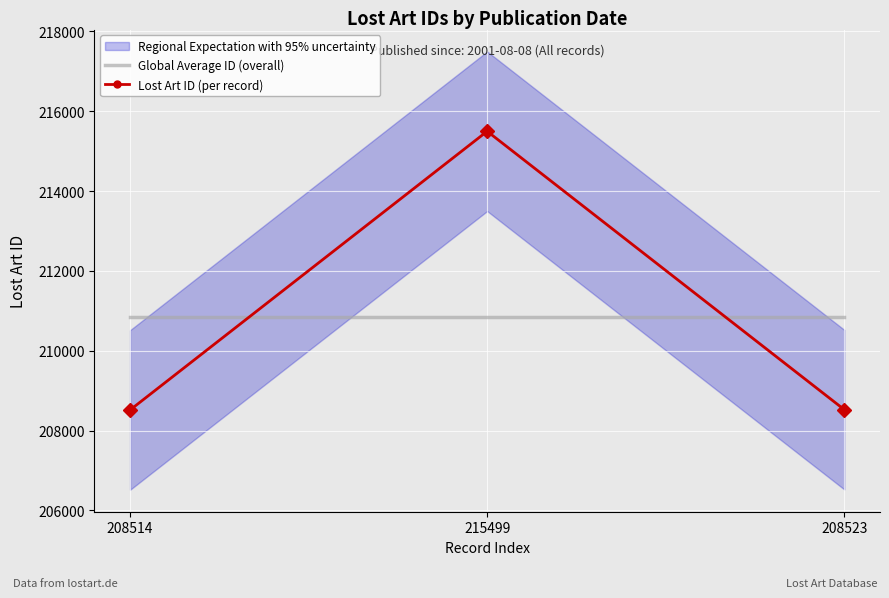

What is the total value across all series at 208514?

419359.3